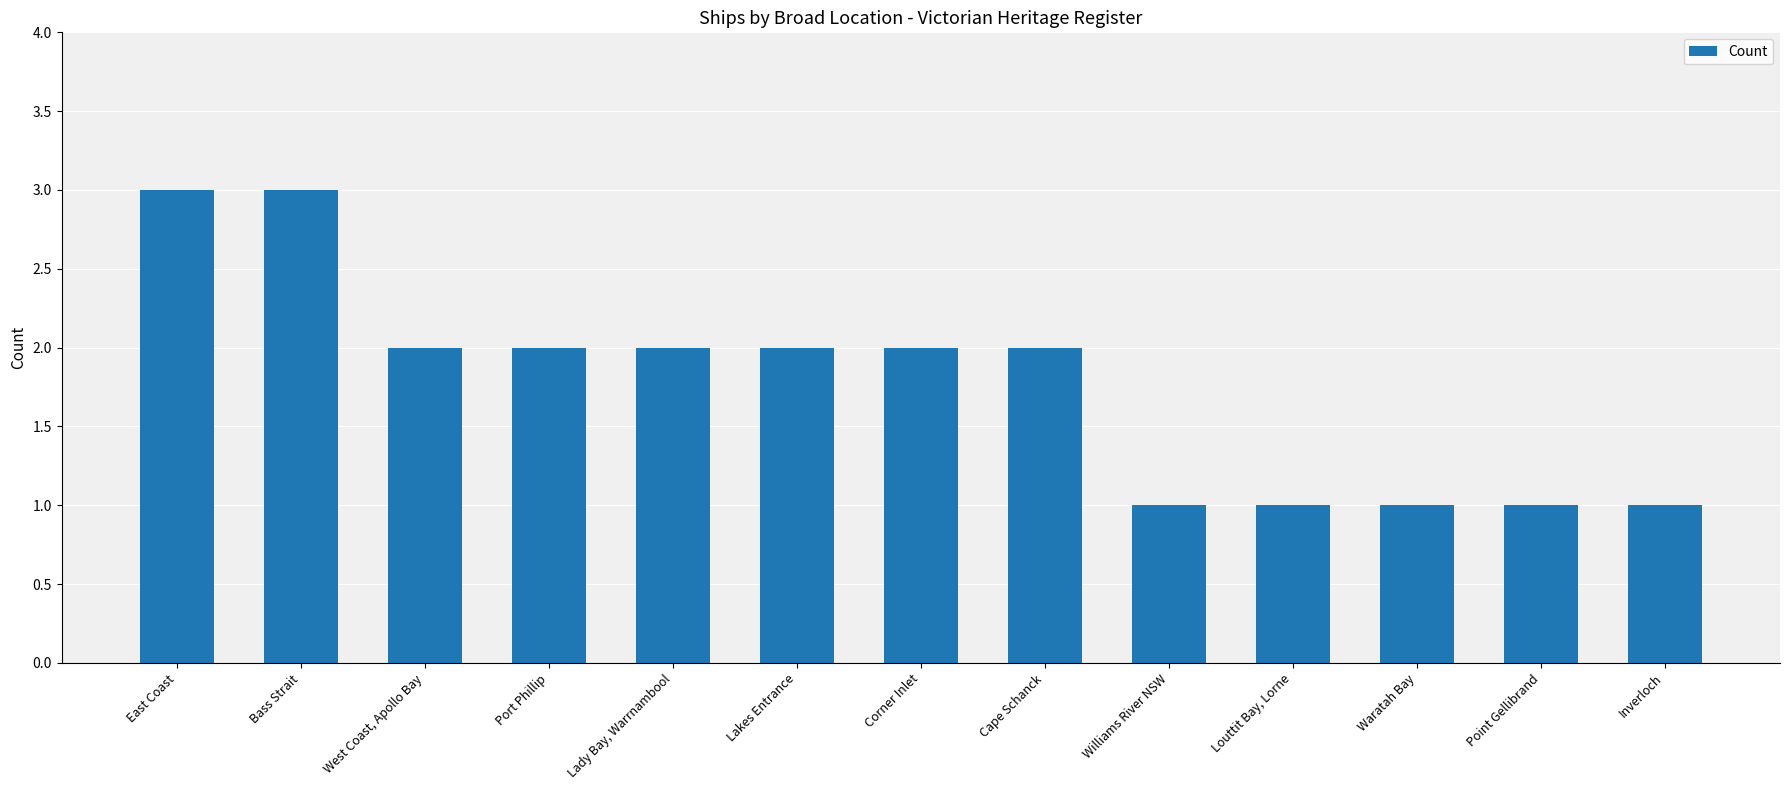

What position from the right is West Coast, Apollo Bay?

11